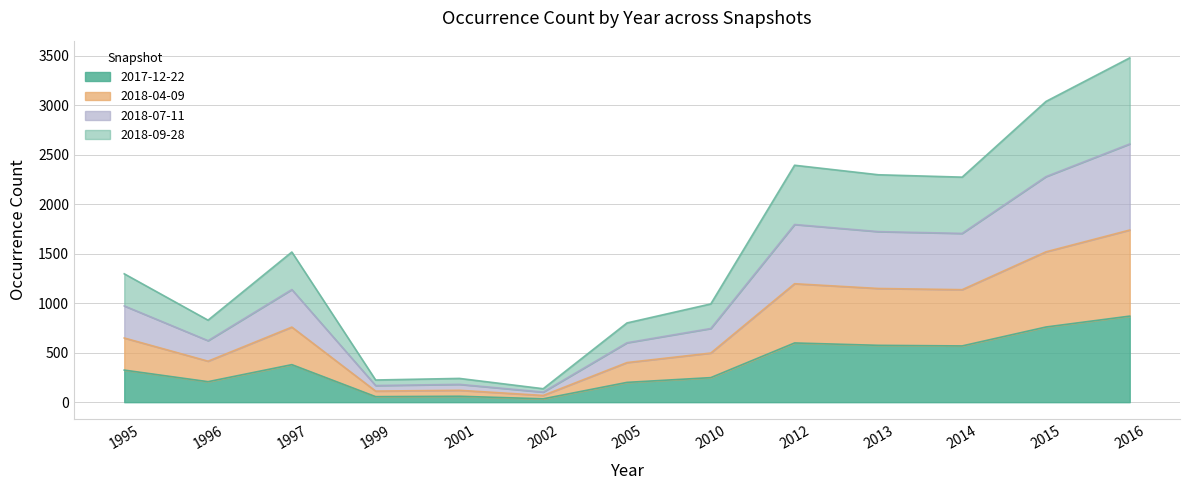

Between 1996 and 2002, which is larger?

1996